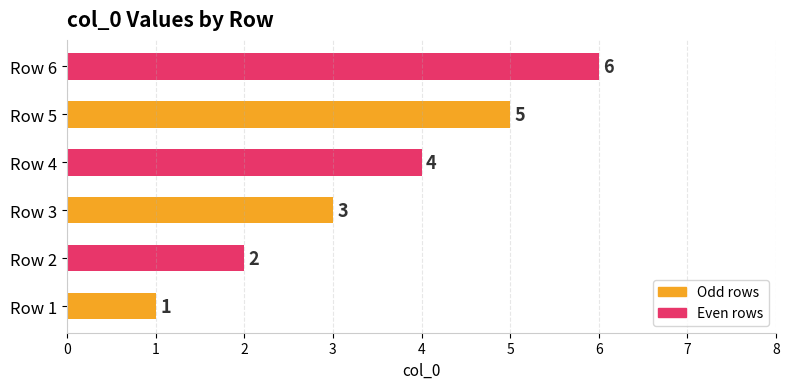

How many values are between 2 and 5?

4